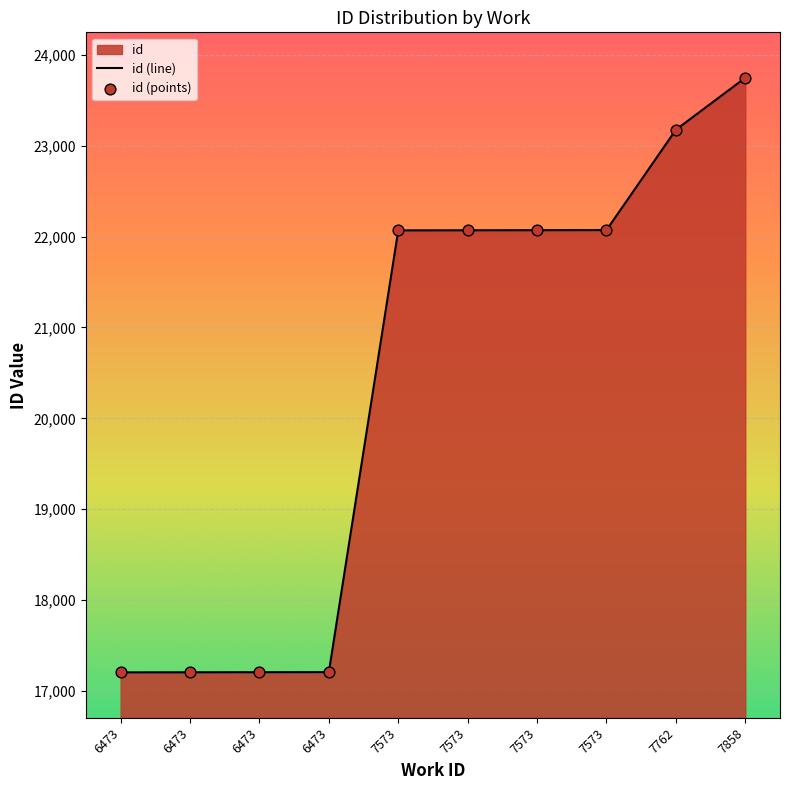

Which series has the widest spread of Y values?

id (line)